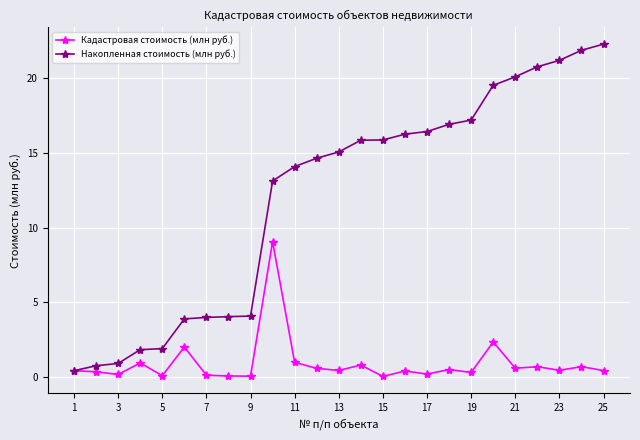

What is the highest value of the Накопленная стоимость (млн руб.) series?

22.3